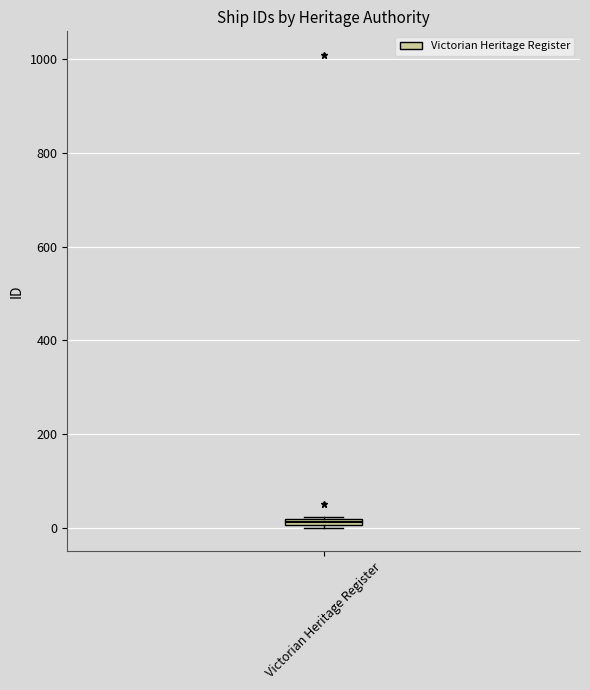

Where is the upper edge of the box for Victorian Heritage Register on the y-axis? The values are not printed on the chart, so give them approximately, as read against the axis.

20